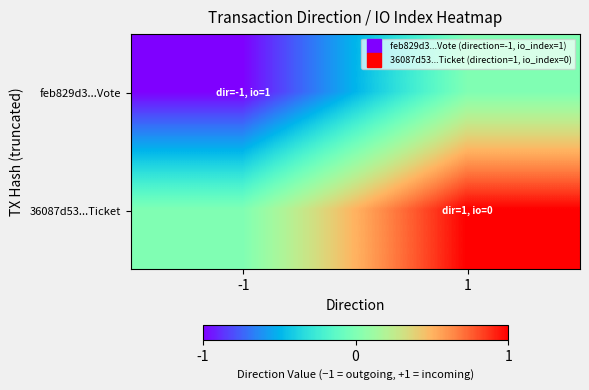

Rank the series by their maximum value, from lowest to highest.

feb829d3...Vote, 36087d53...Ticket